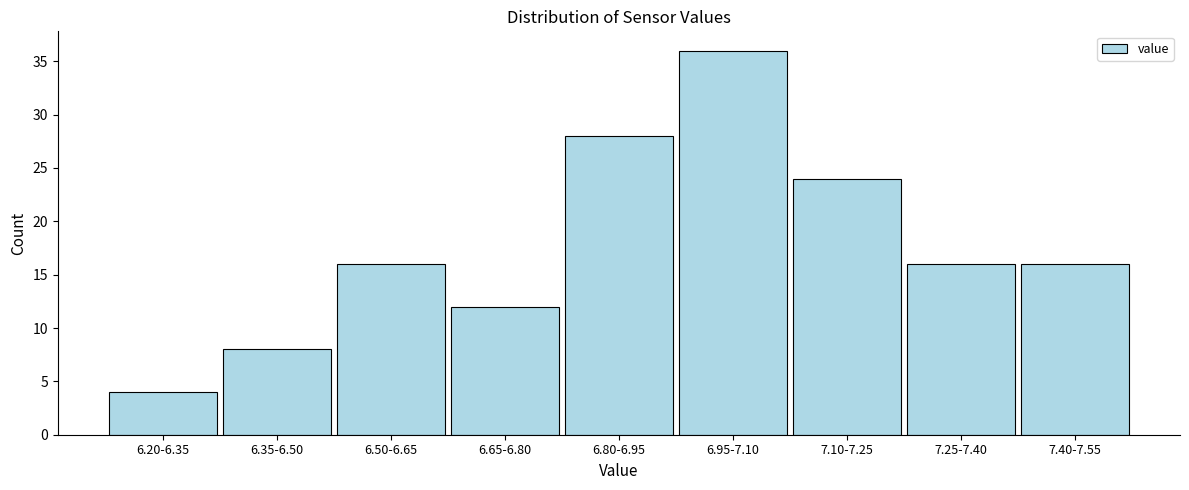

Reading left to right, list all the values displayed in this chart.

4	8	16	12	28	36	24	16	16